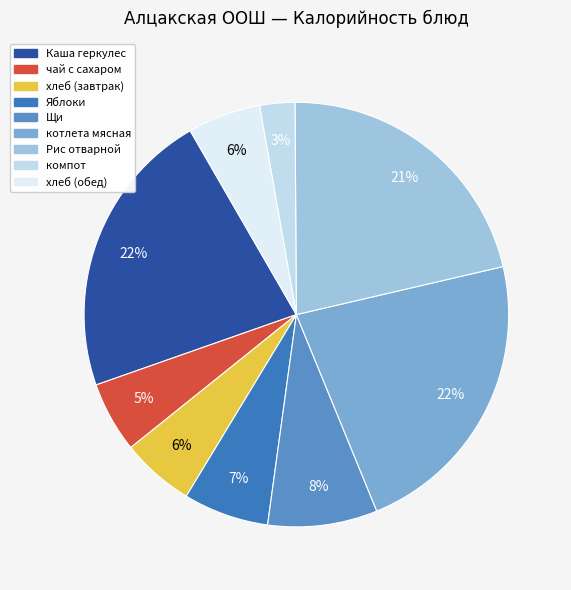

To the nearest percent, what portion does чай с сахаром represent?

5%